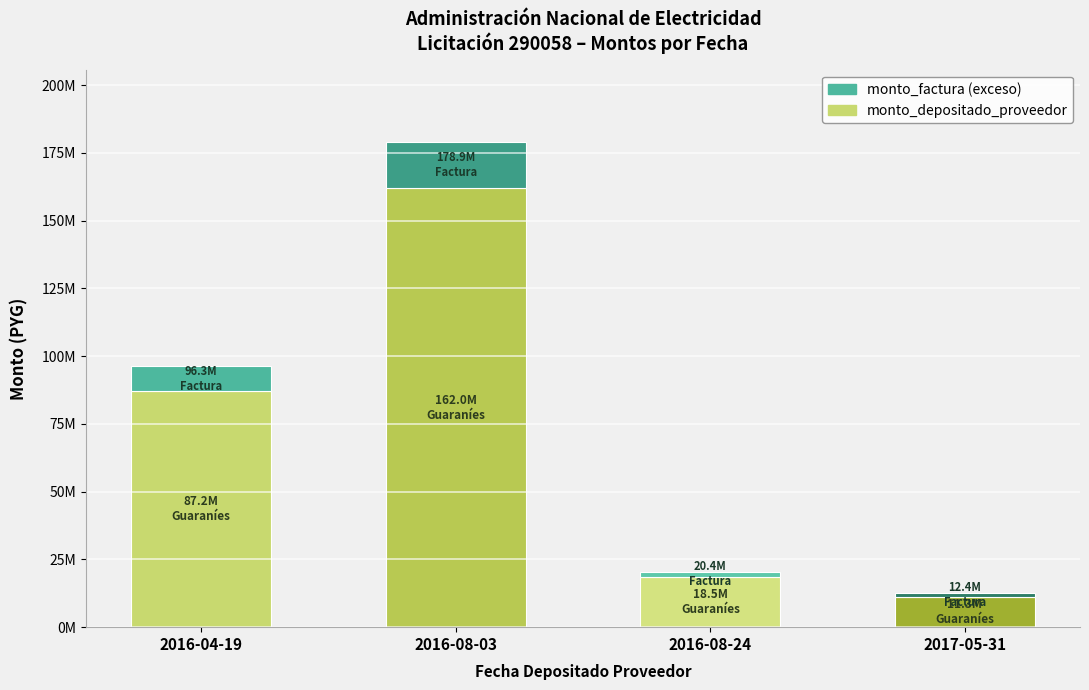

Where is monto_depositado_proveedor nearest to the value 86616736?

2016-04-19